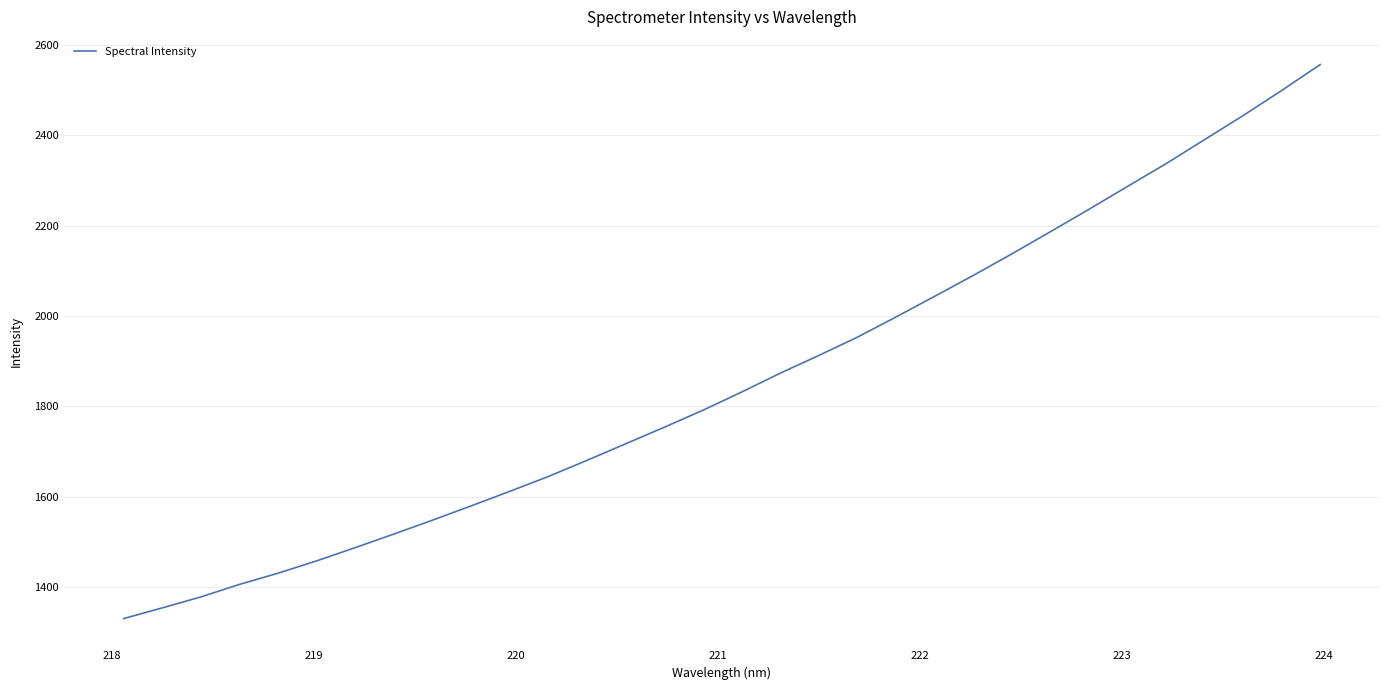

What is the greatest value displayed?

2556.9